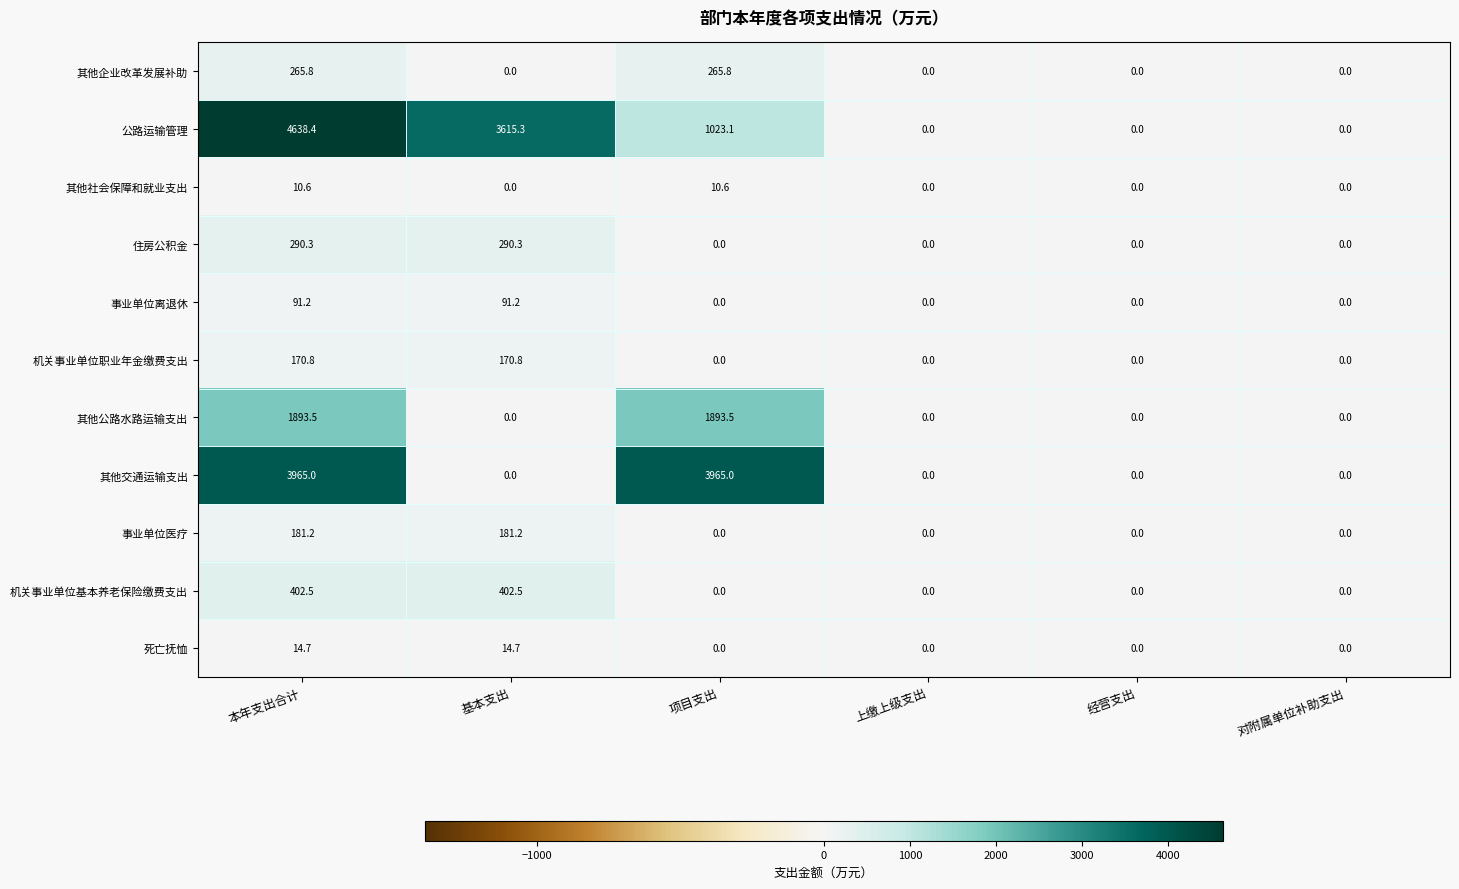

Which series has the widest spread of values?

公路运输管理